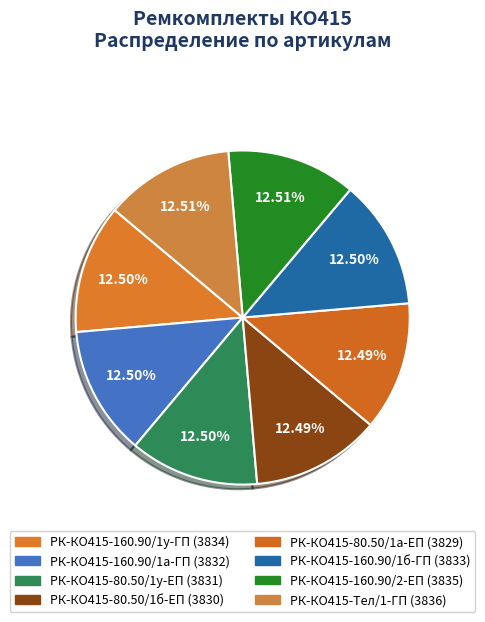

What percentage is the РК-КО415-80.50/1у-ЕП slice, to the nearest percent?

12%